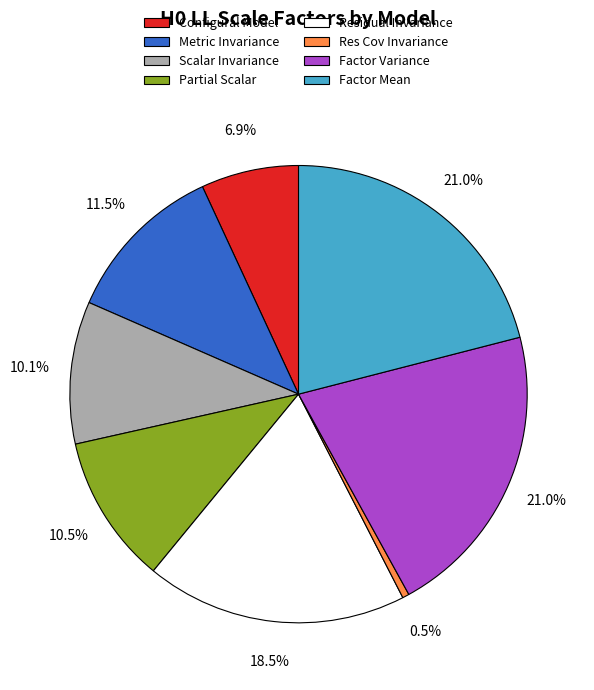

Does Metric Invariance represent more than half of the total?

No